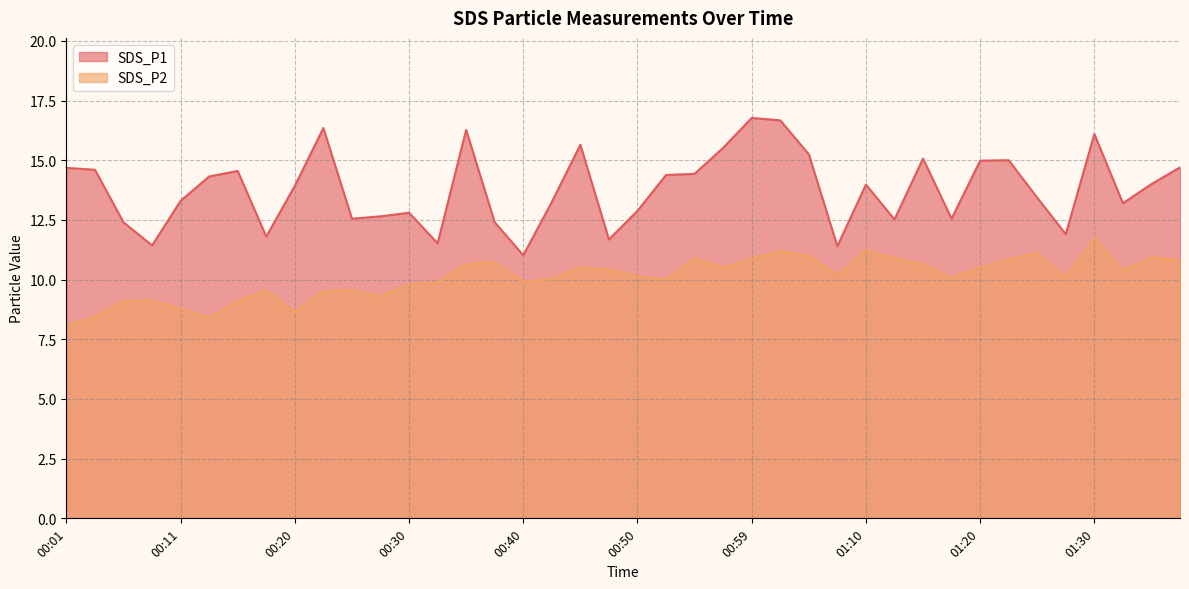

What is the difference between the maximum and minimum values in the SDS_P2 series?

3.6